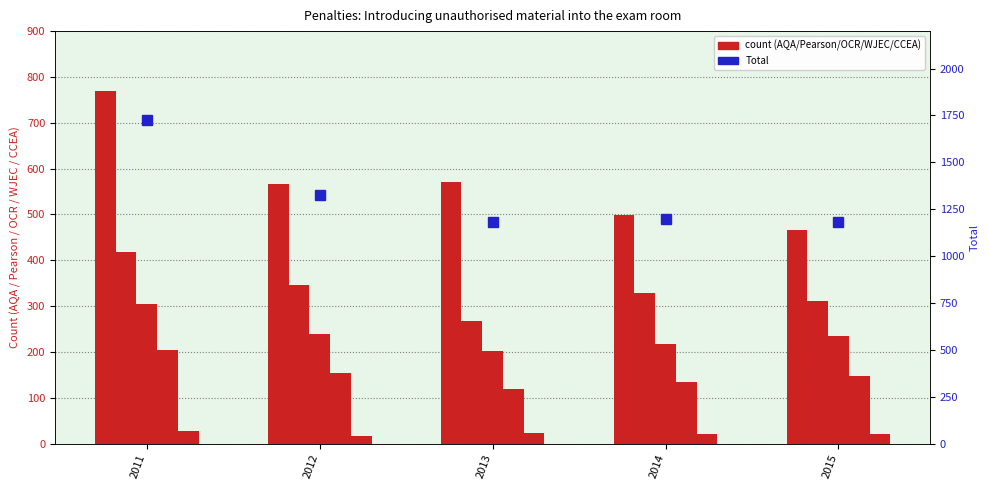

What is the value of the WJEC bar at the 3rd from the left?

119